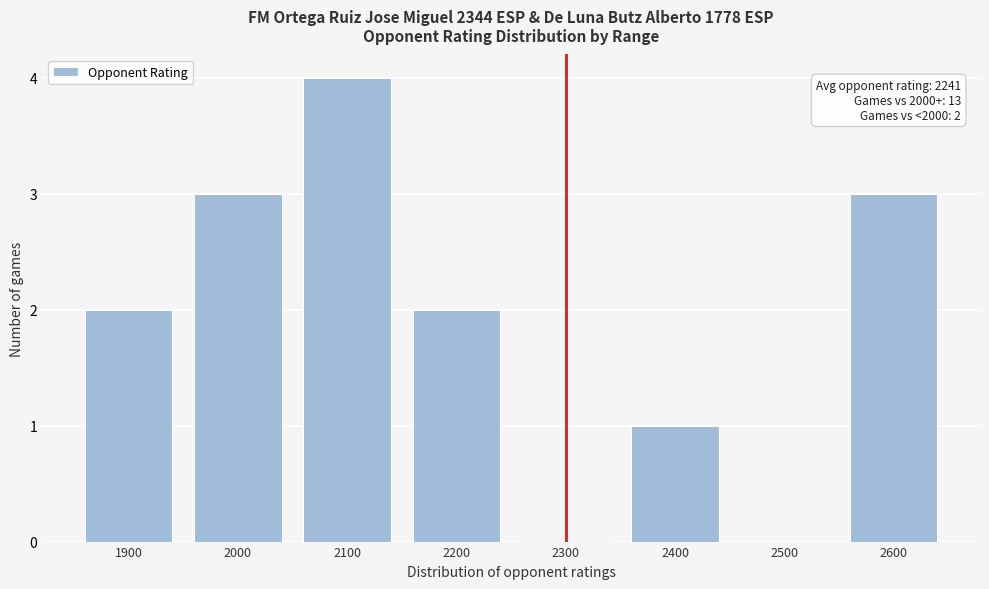

Reading left to right, transcribe all the data shown in this chart.

1900=2	2000=3	2100=4	2200=2	2300=0	2400=1	2500=0	2600=3